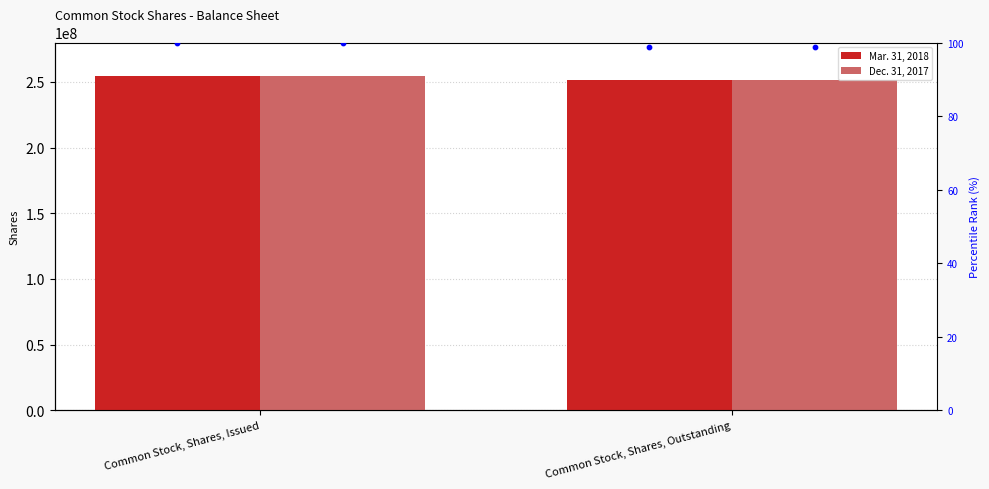

Which series has the largest total across all categories?

Mar. 31, 2018